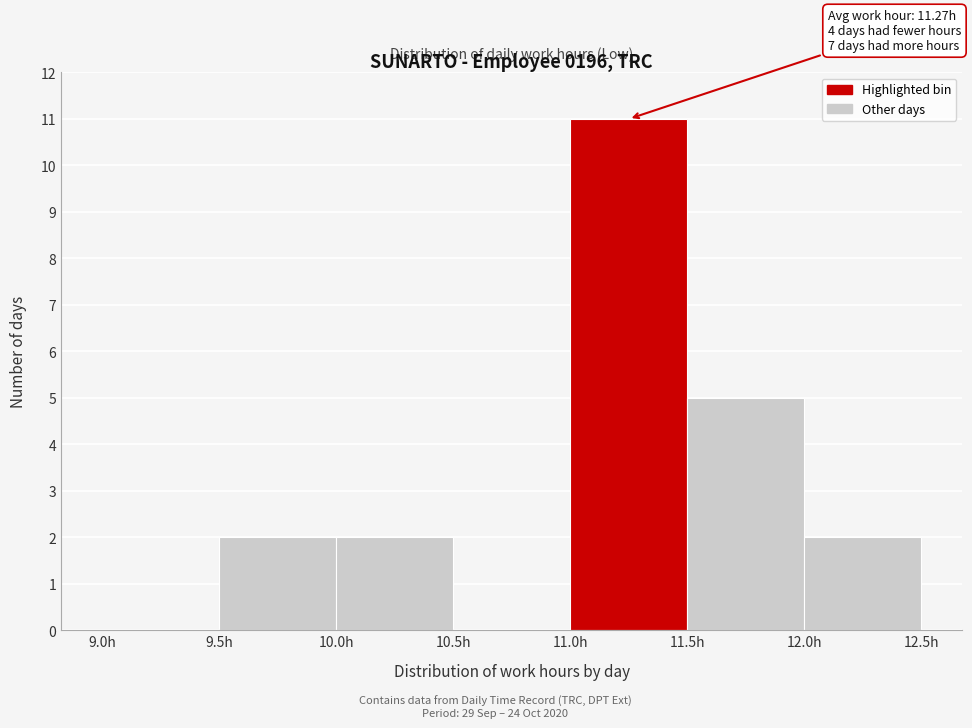

Which range on the x-axis has the tallest bar?

11.0 to 11.5